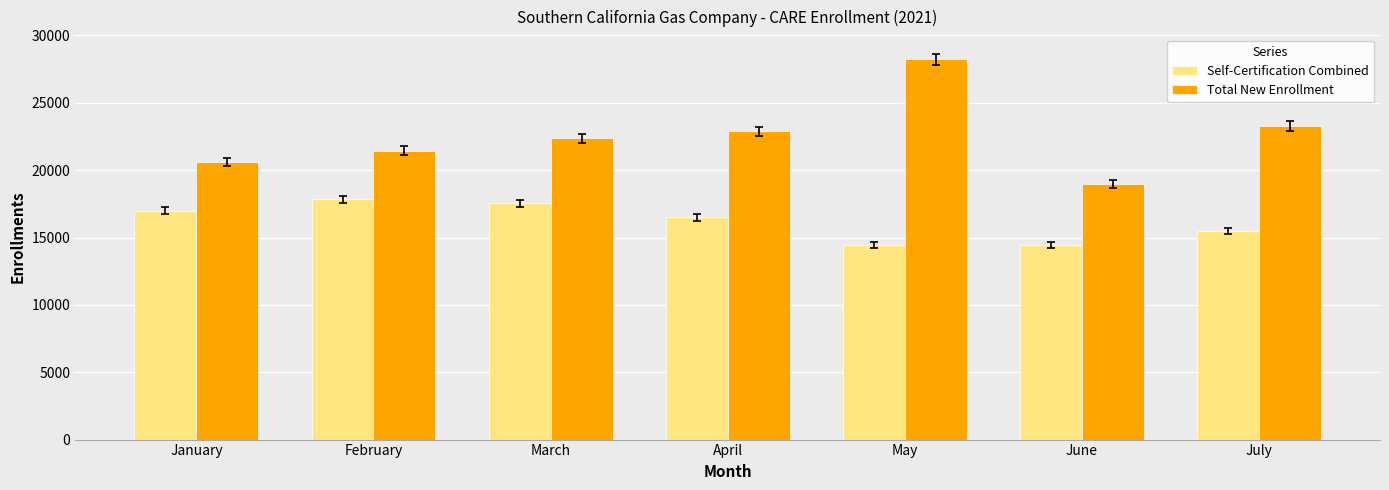

The value of Total New Enrollment at April is 8825. True or false?

False